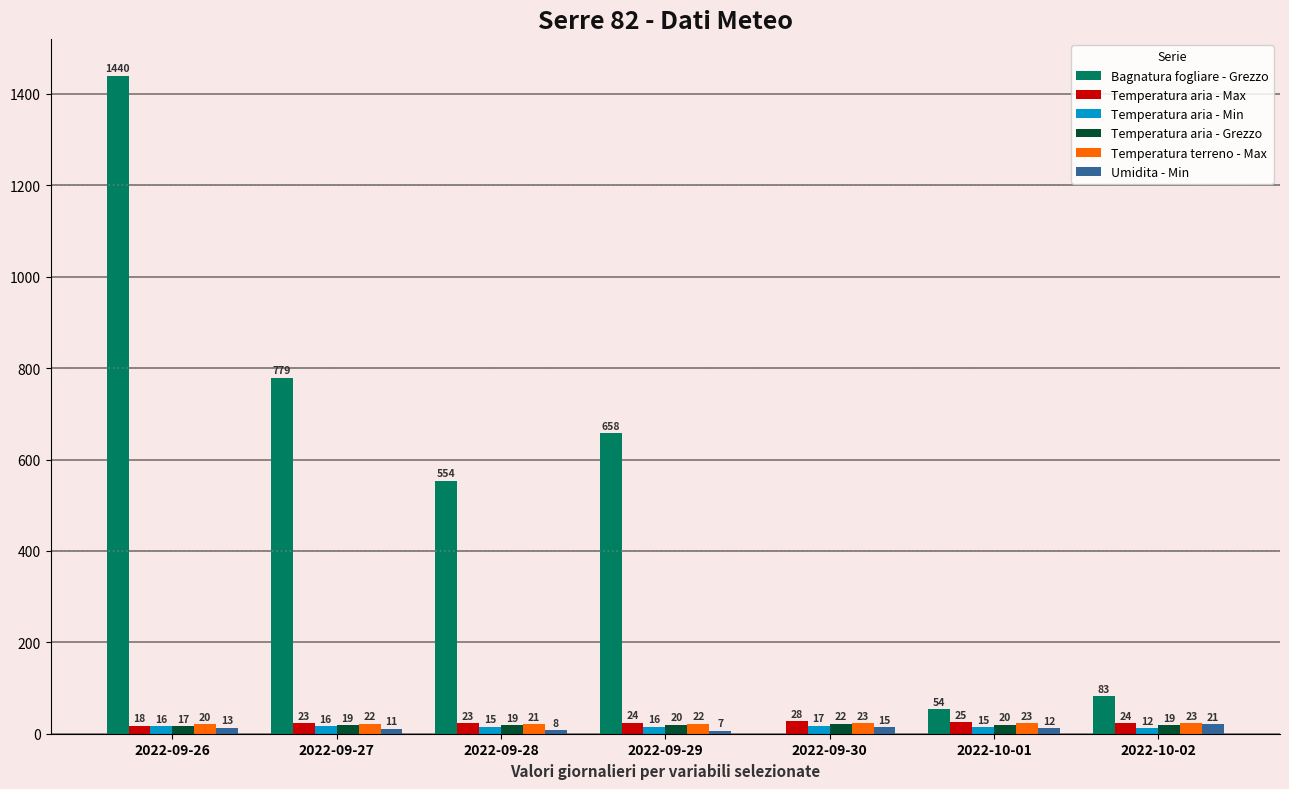

How many groups of bars are there?

7